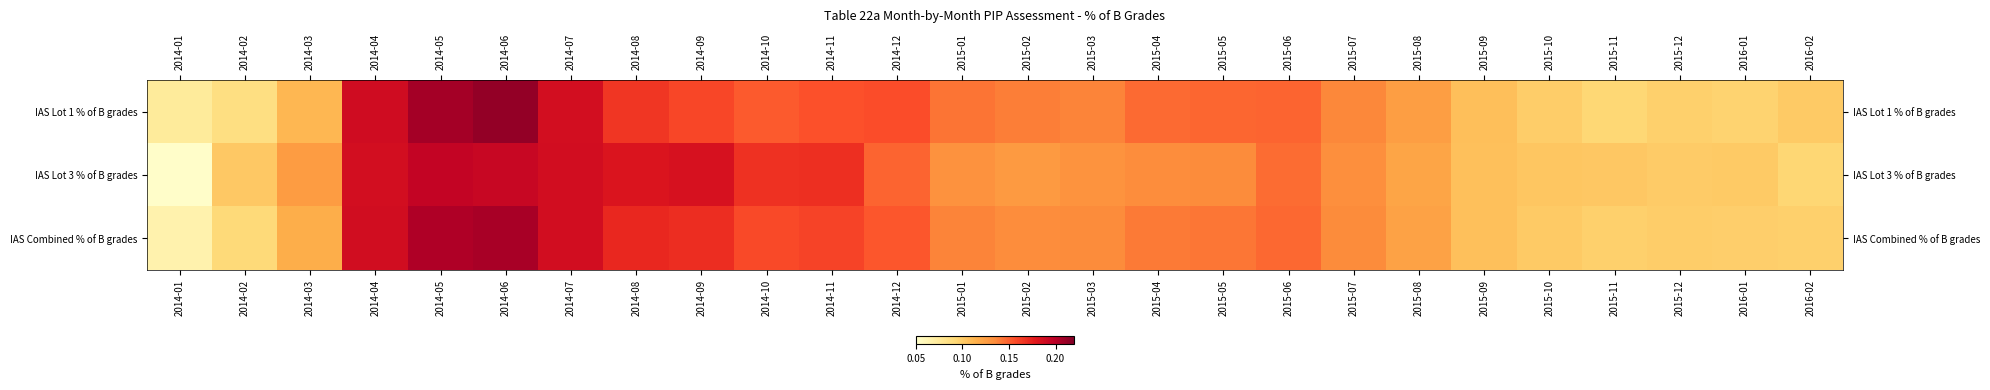

At which category is the sum across all series the highest?

2014-06